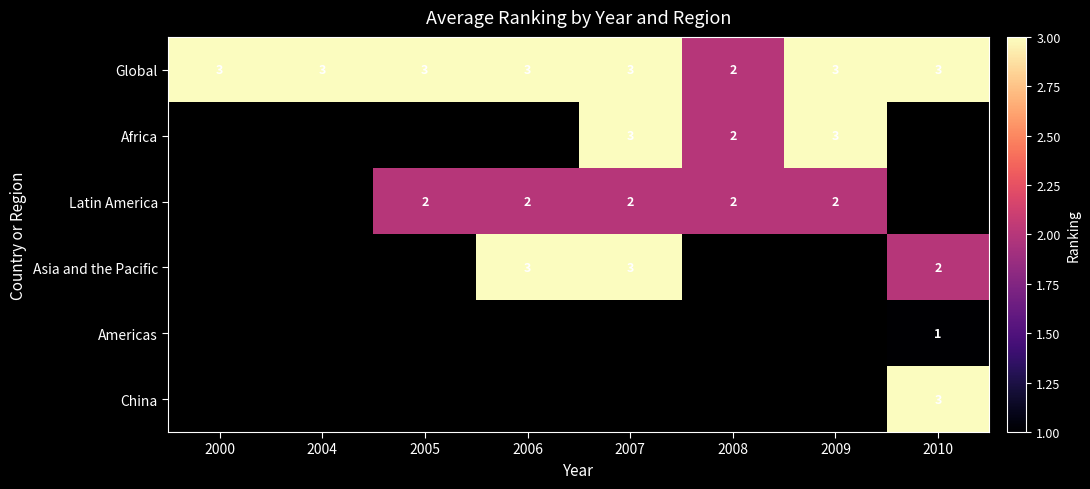

At how many categories does at least one series exceed 2?

7